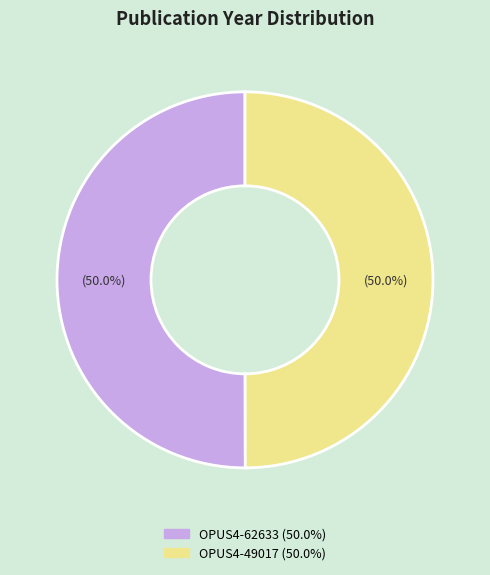

Approximately how many times larger is the value at OPUS4-49017 compared to OPUS4-62633?

1.0